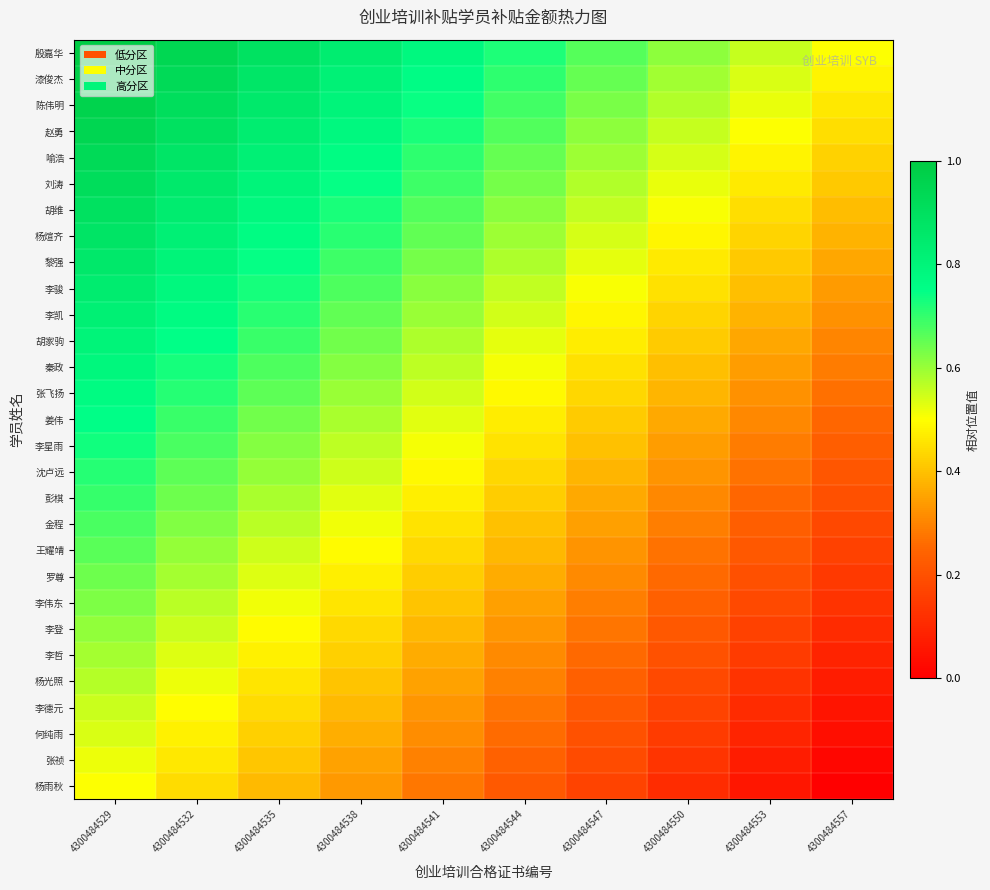

Which has a higher value, 4300484547 or 4300484532?

4300484532